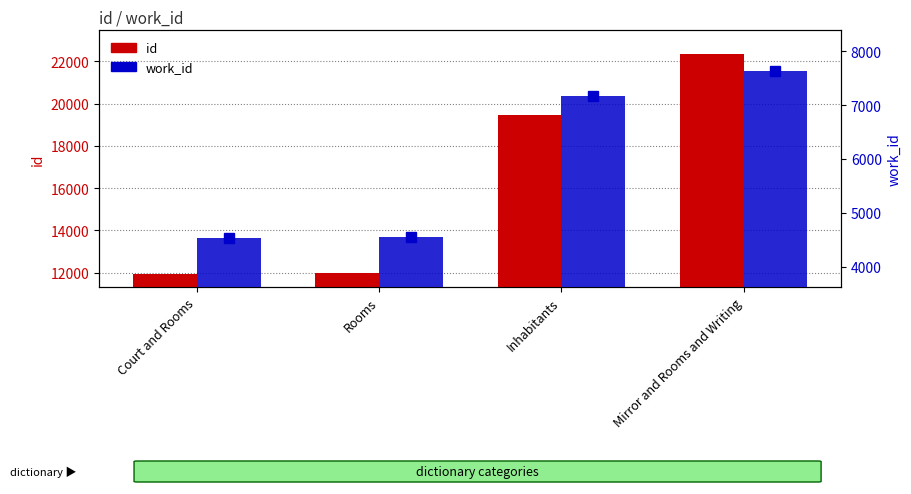

The id series shows 11982 at Rooms. True or false?

True